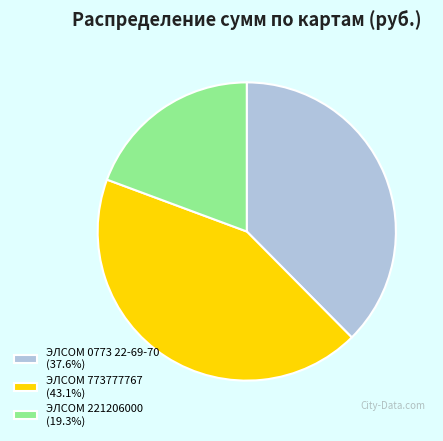

How many segments does this pie chart have?

3